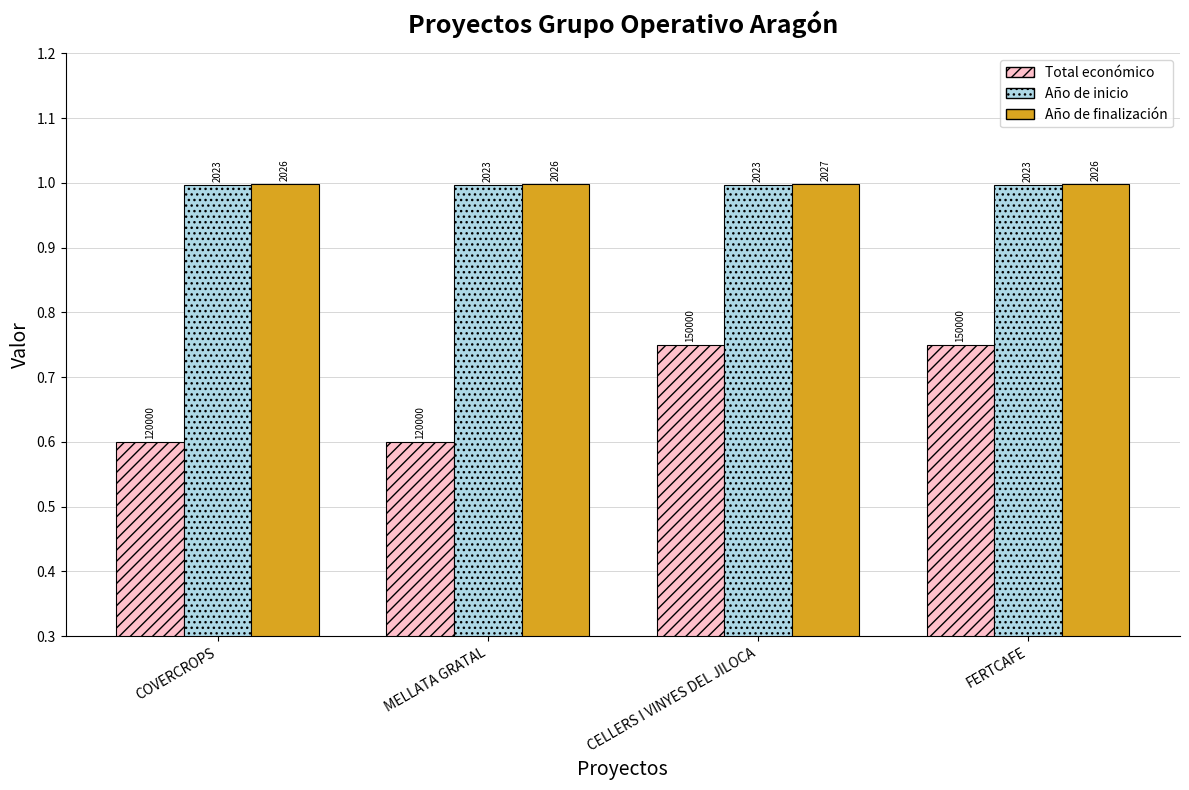

Reading left to right, what are all the values shown in this chart?

Total económico: COVERCROPS=0.6	MELLATA GRATAL=0.6	CELLERS I VINYES DEL JILOCA=0.8	FERTCAFE=0.8
Año de inicio: COVERCROPS=1.0	MELLATA GRATAL=1.0	CELLERS I VINYES DEL JILOCA=1.0	FERTCAFE=1.0
Año de finalización: COVERCROPS=1.0	MELLATA GRATAL=1.0	CELLERS I VINYES DEL JILOCA=1.0	FERTCAFE=1.0